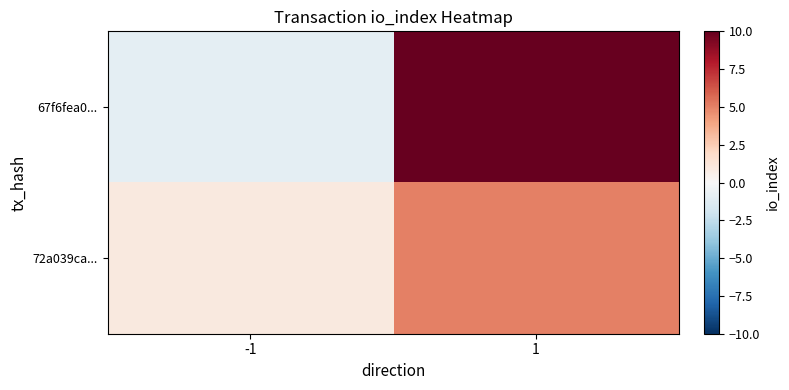

What is the minimum value shown in the chart?

-1